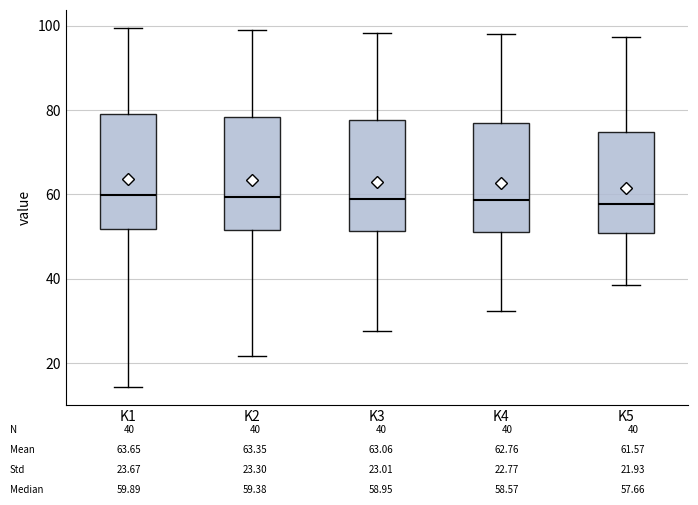

Where does the lower whisker of the box for K2 end on the y-axis? The values are not printed on the chart, so give them approximately, as read against the axis.

22